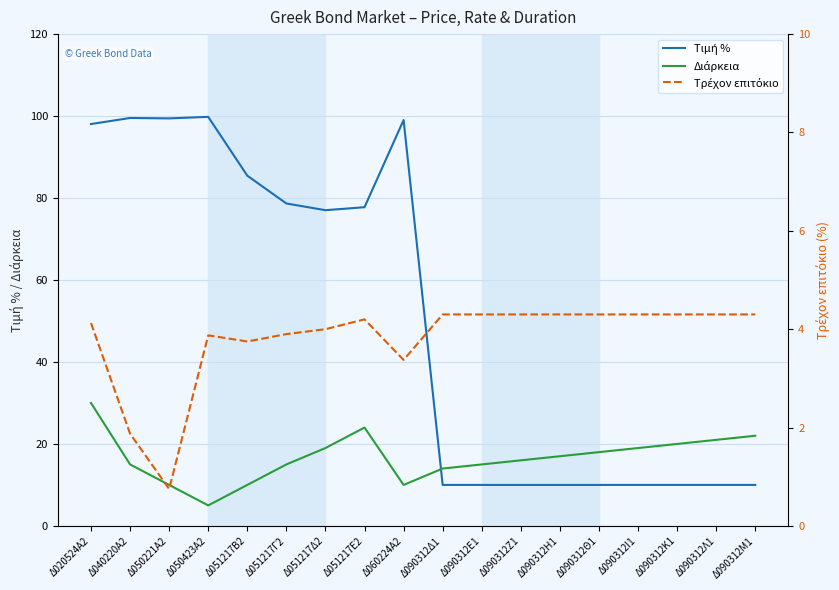

Rank the series by their maximum value, from lowest to highest.

Τρέχον επιτόκιο, Διάρκεια, Τιμή %